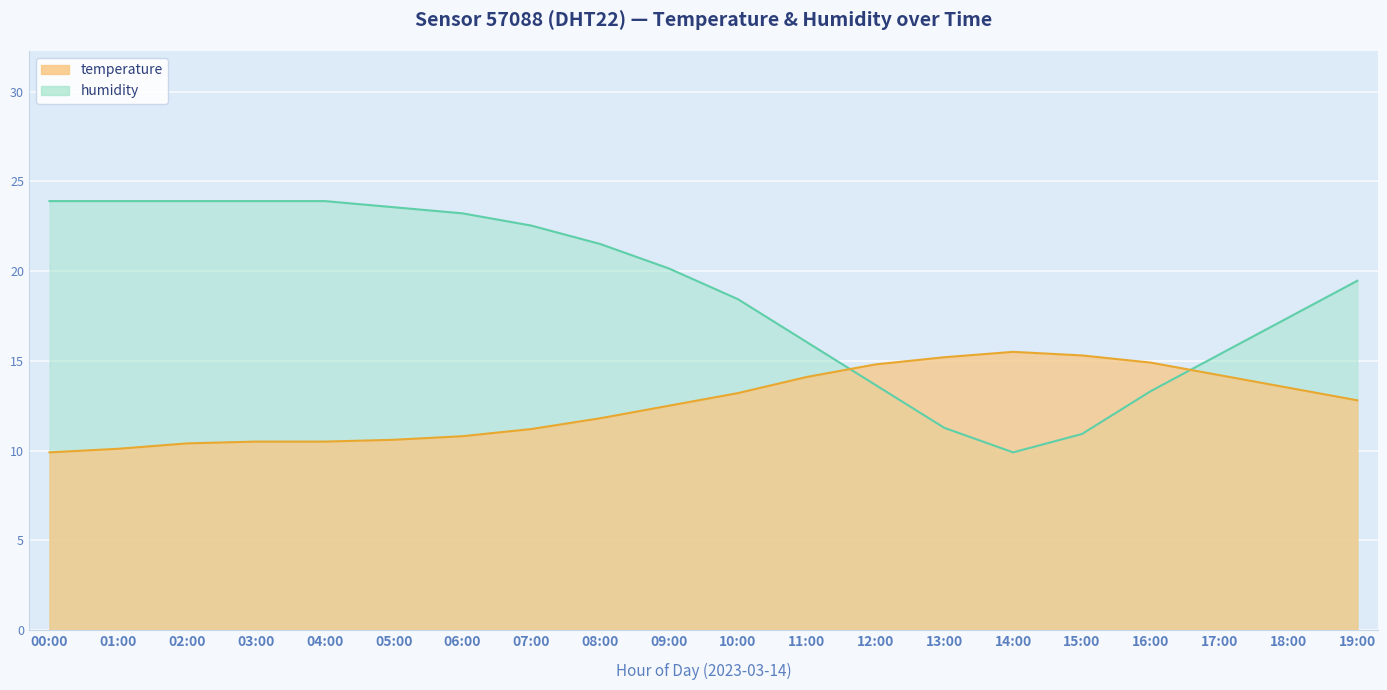

How many times do temperature and humidity cross each other?

2